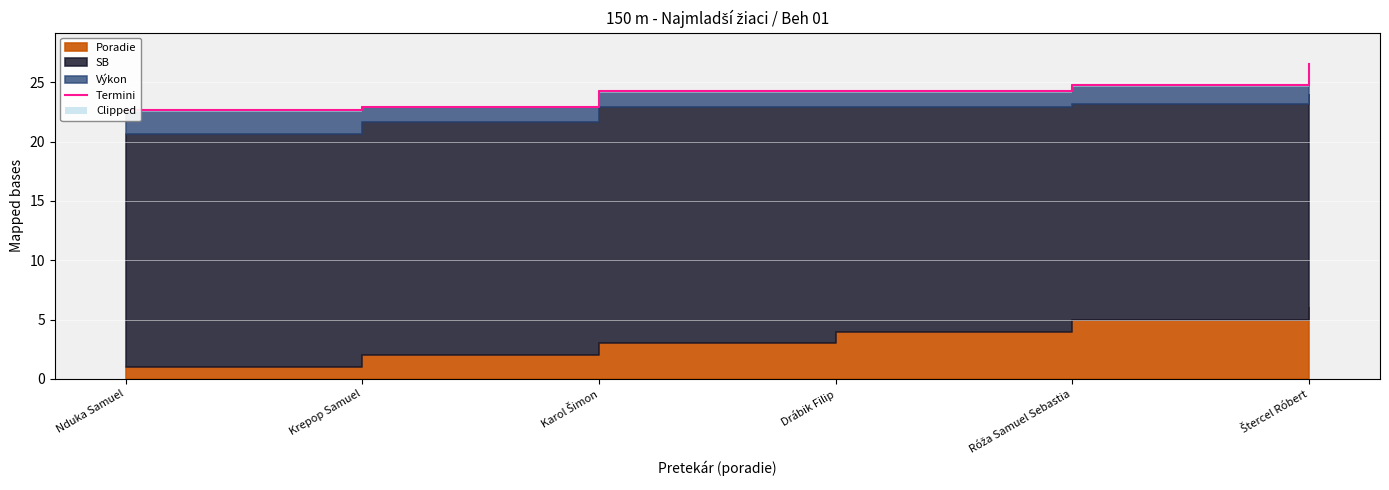

Rank the categories by value from lowest to highest.

Nduka Samuel, Krepop Samuel, Karol Šimon, Drábik Filip, Róža Samuel Sebastia, Štercel Róbert